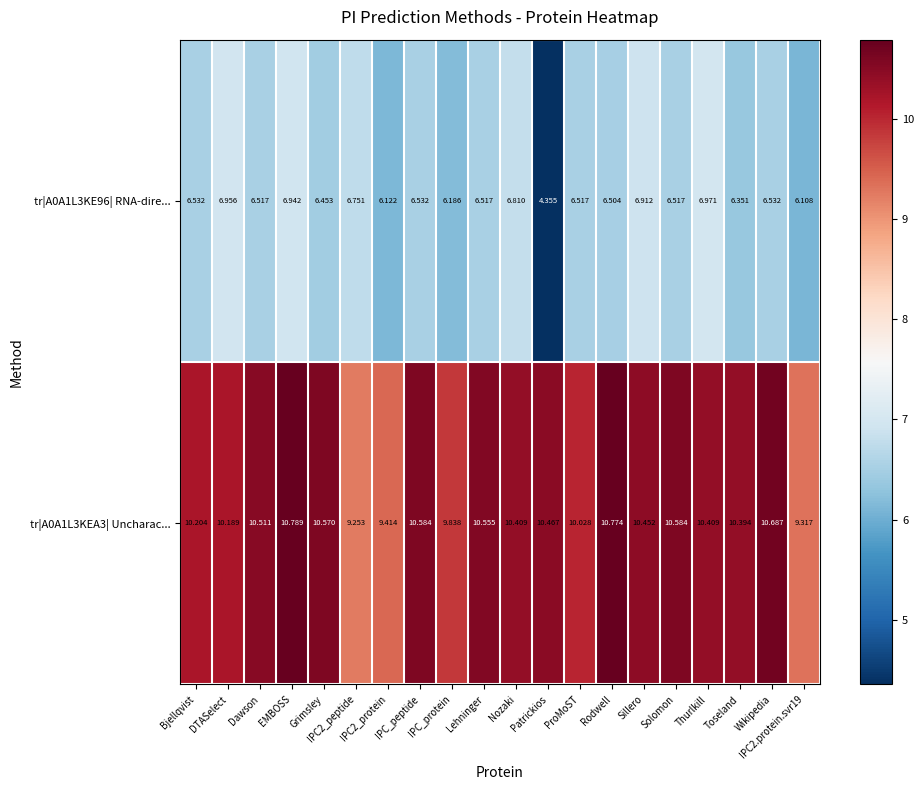

How many values in the tr|A0A1L3KE96| RNA-dire... series are below 6?

1